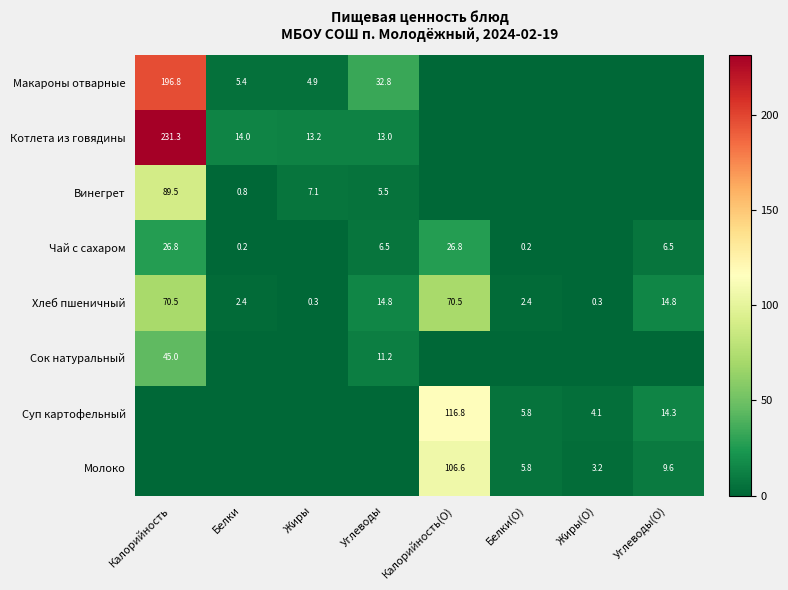

At which label does Хлеб пшеничный first exceed 14?

Калорийность